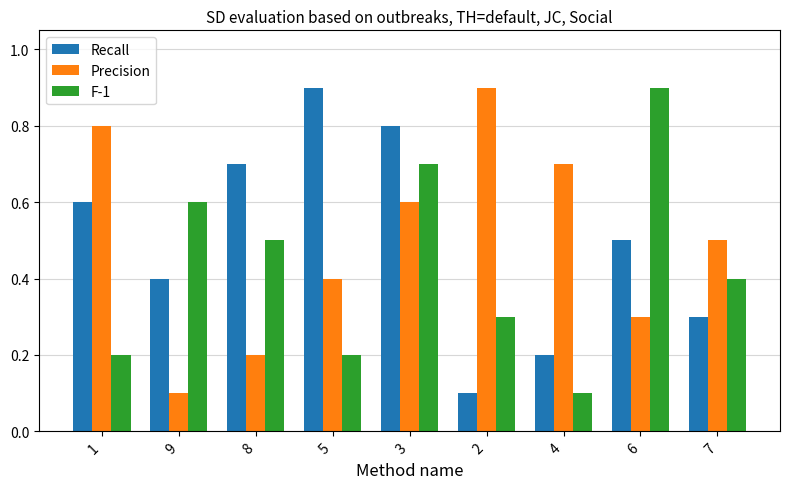

Rank the series at 2 from lowest to highest value.

Recall, F-1, Precision